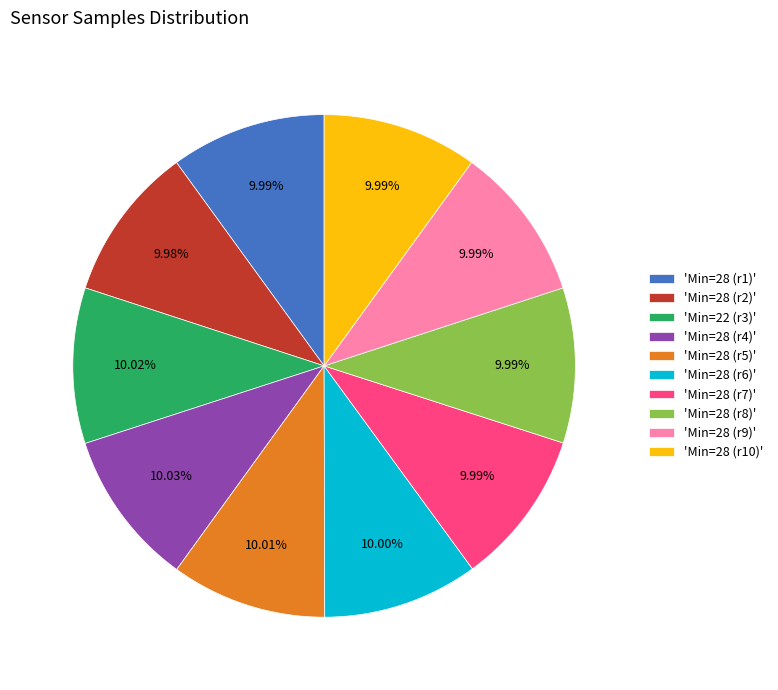

Approximately how many times larger is the value at 'Min=28 (r10)' compared to 'Min=28 (r5)'?

1.0